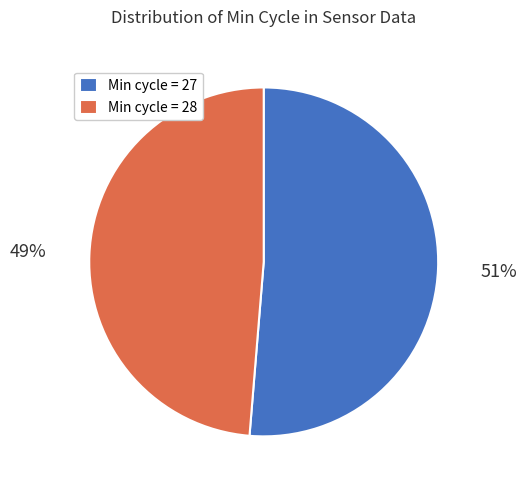

Is the sum of Min cycle = 27 and Min cycle = 28 greater than half?

Yes